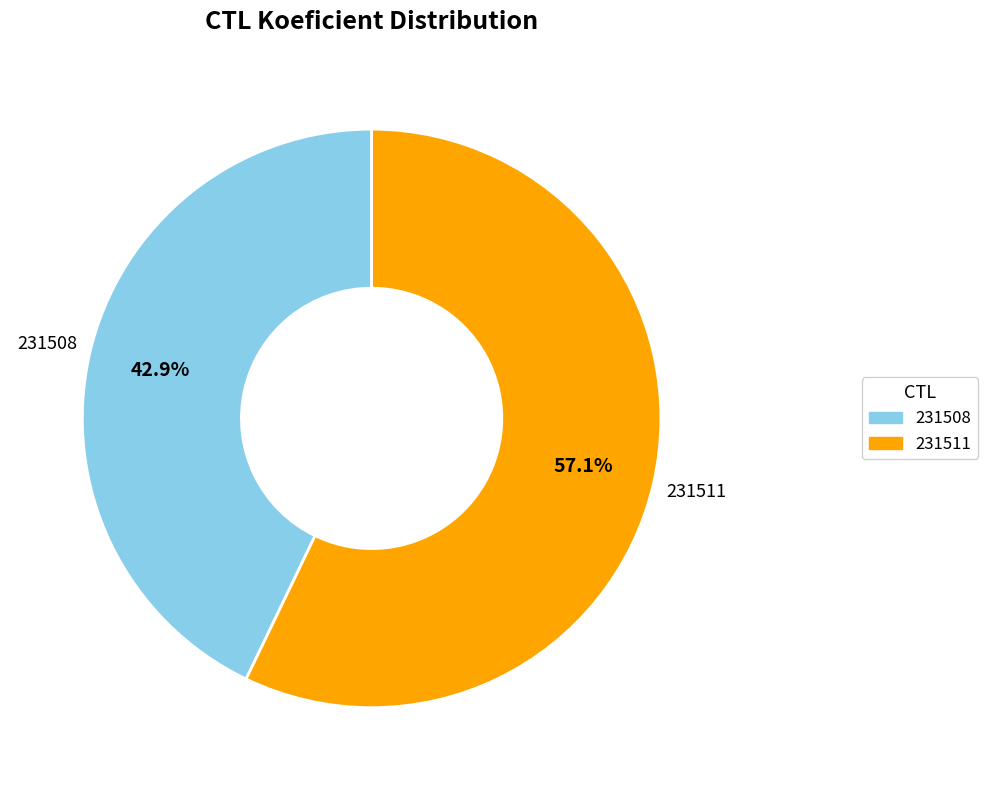

Approximately how many times larger is the value at 231511 compared to 231508?

1.3